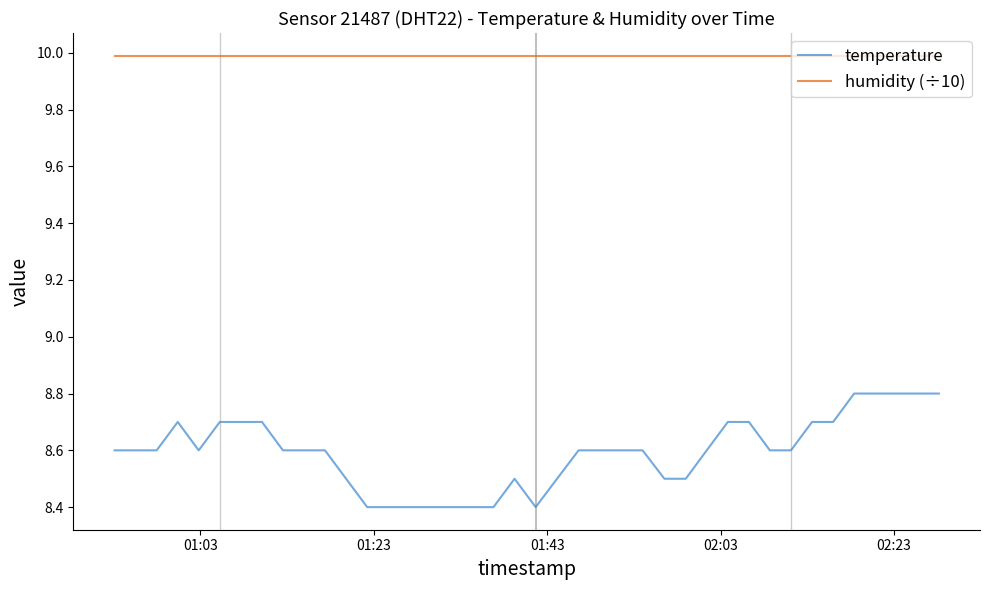

True or false: temperature and humidity (÷10) cross at least once.

False